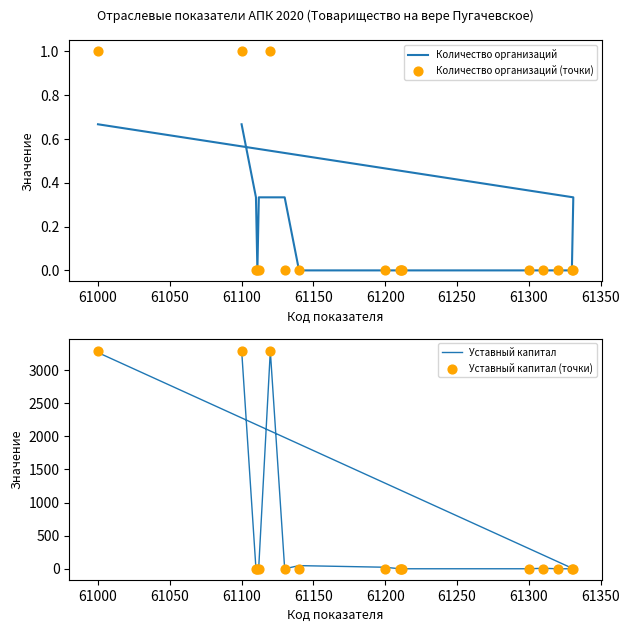

Is the value of Количество организаций at 61100 greater than the value of Уставный капитал at 13?

Yes